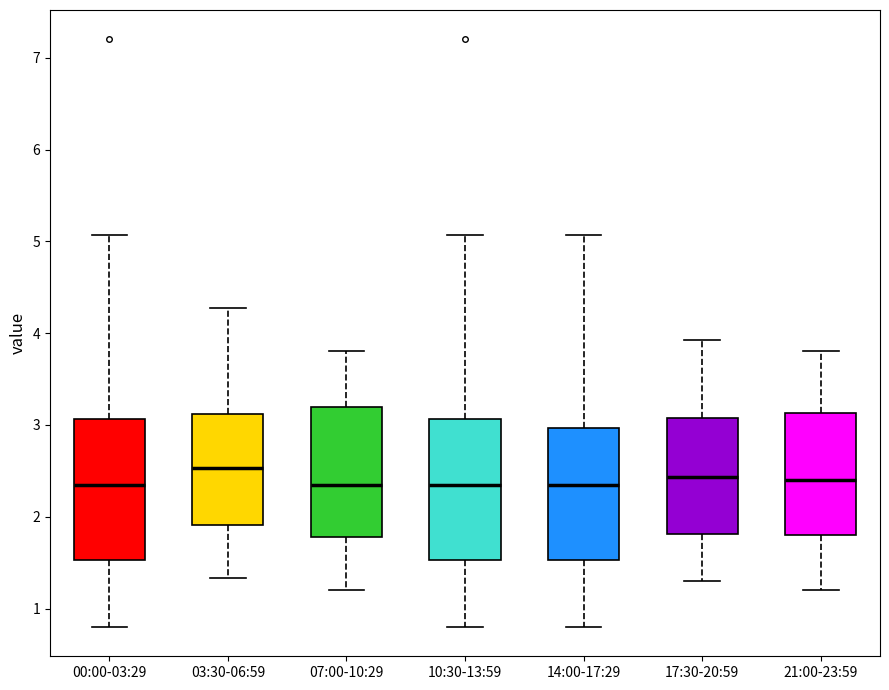

Reading left to right, read every box against the y-axis: the position of its median line, the range the box covers, and the ends of its whiskers. The values are not printed on the chart, so give them approximately, as read against the axis.

00:00-03:29: median 2.4, box 1.5 to 3.1, whiskers 0.8 to 5.1
03:30-06:59: median 2.5, box 1.9 to 3.1, whiskers 1.3 to 4.3
07:00-10:29: median 2.4, box 1.8 to 3.2, whiskers 1.2 to 3.8
10:30-13:59: median 2.4, box 1.5 to 3.1, whiskers 0.8 to 5.1
14:00-17:29: median 2.4, box 1.5 to 3.0, whiskers 0.8 to 5.1
17:30-20:59: median 2.4, box 1.8 to 3.1, whiskers 1.3 to 3.9
21:00-23:59: median 2.4, box 1.8 to 3.1, whiskers 1.2 to 3.8